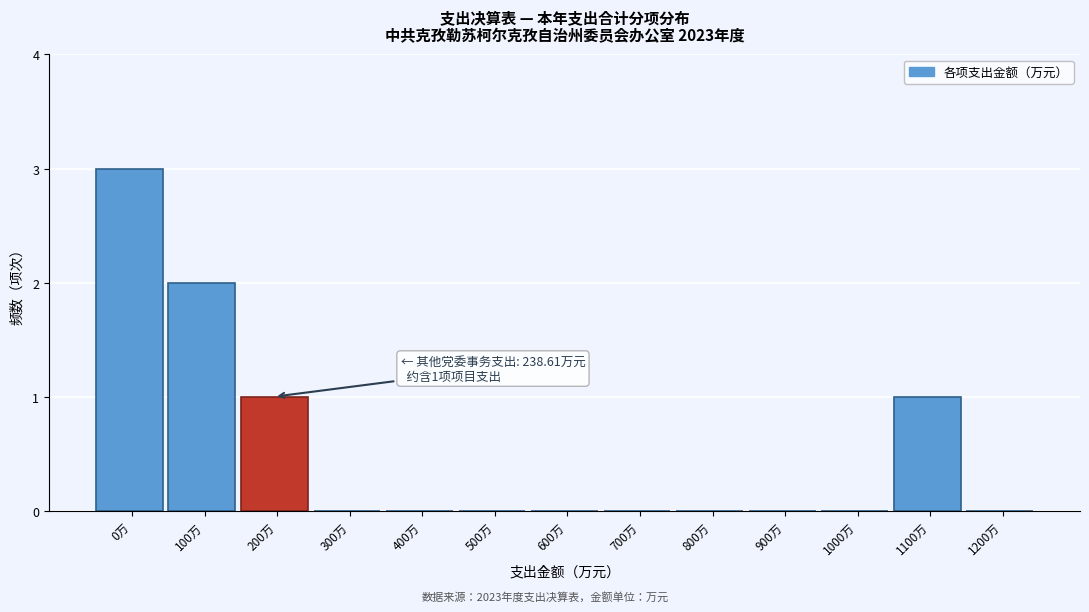

Reading left to right, transcribe all the data shown in this chart.

0万=3	100万=2	200万=1	300万=0	400万=0	500万=0	600万=0	700万=0	800万=0	900万=0	1000万=0	1100万=1	1200万=0